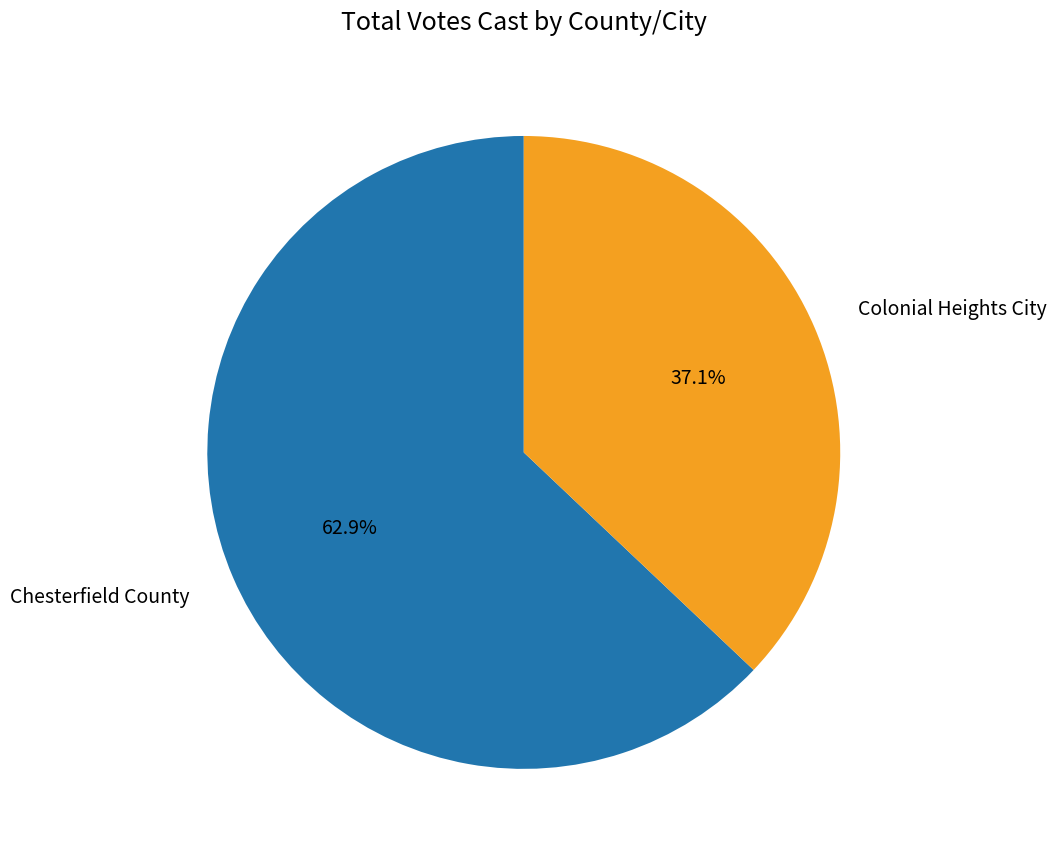

Is it true that Chesterfield County is 63% of the pie?

True